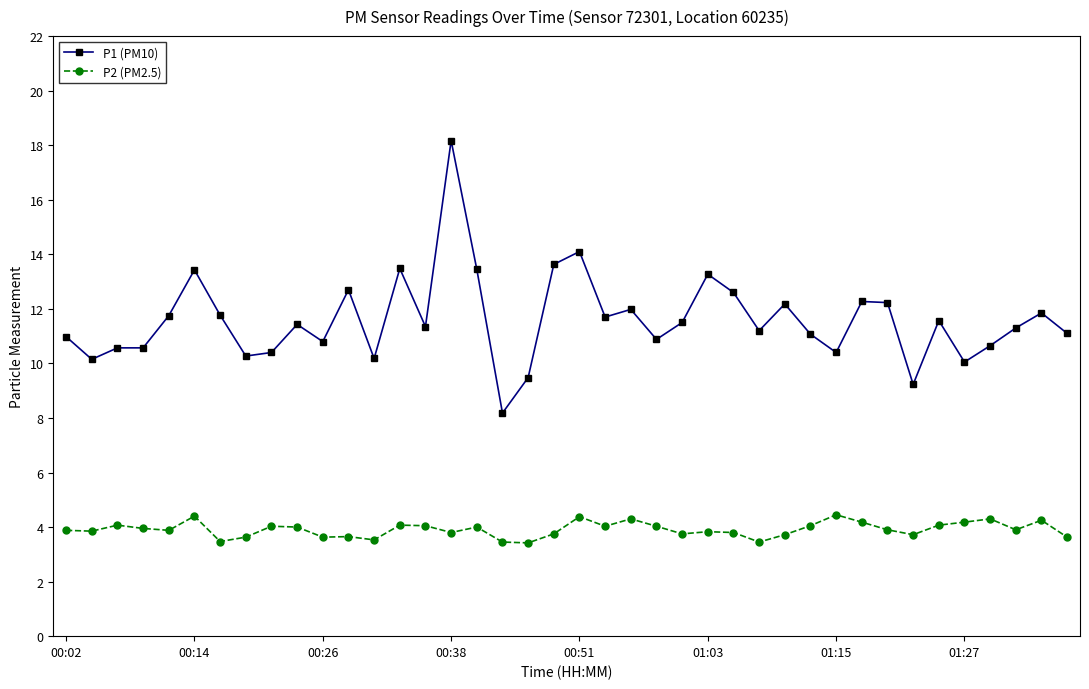

What is the value of the P2 (PM2.5) point at the 35th from the left?

4.1